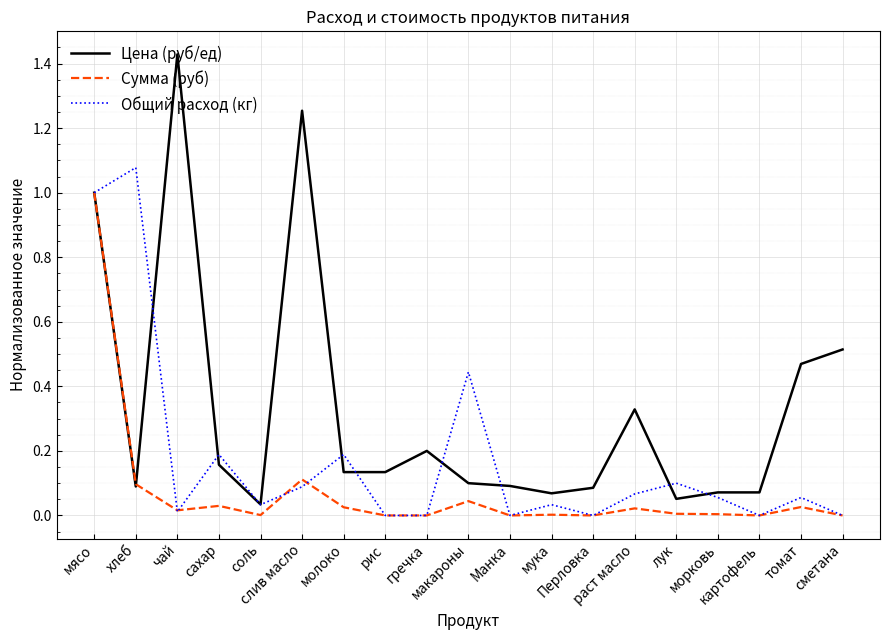

Count the number of categories in the chart.

19